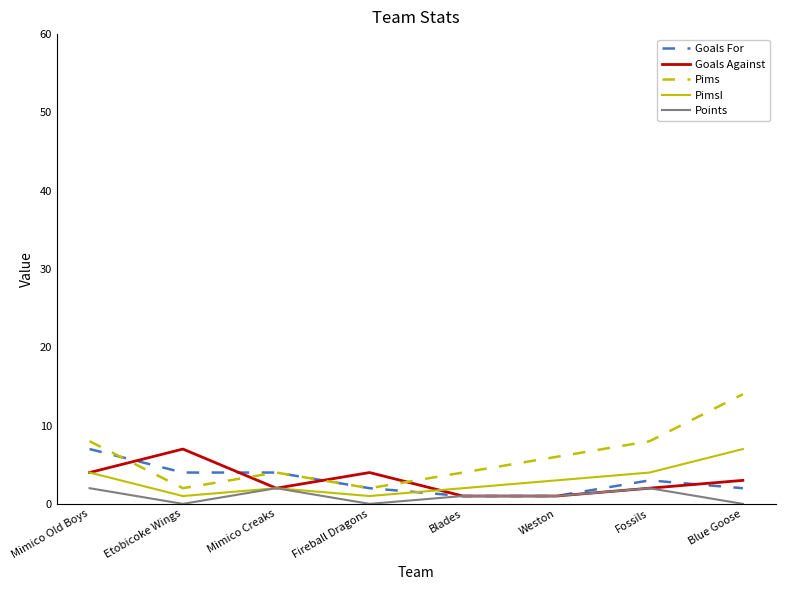

Rank the series at Etobicoke Wings from highest to lowest value.

Goals Against, Goals For, Pims, PimsI, Points